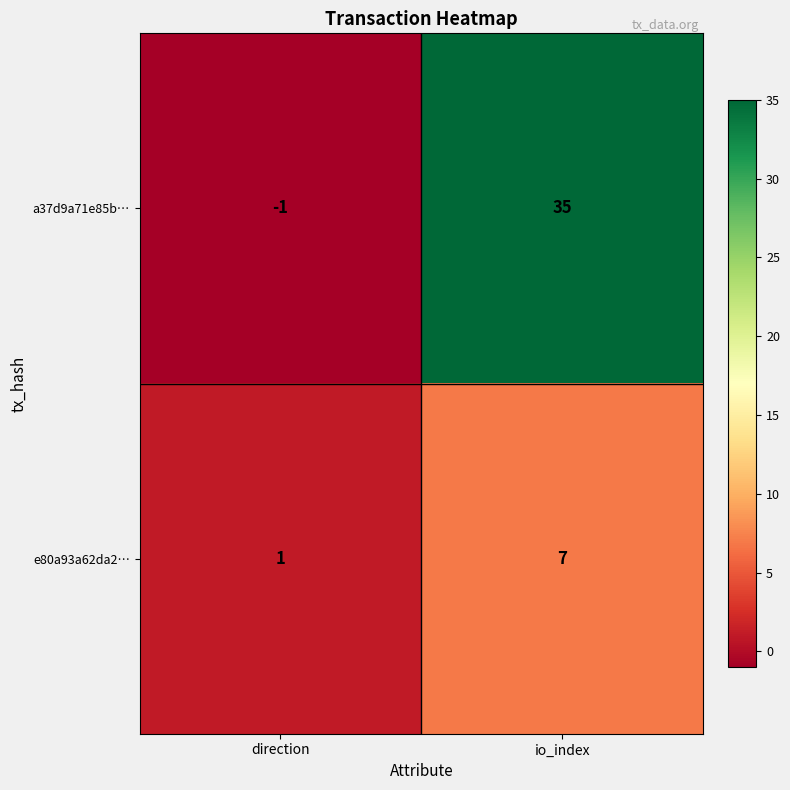

Which label corresponds to the smallest value in the chart?

direction